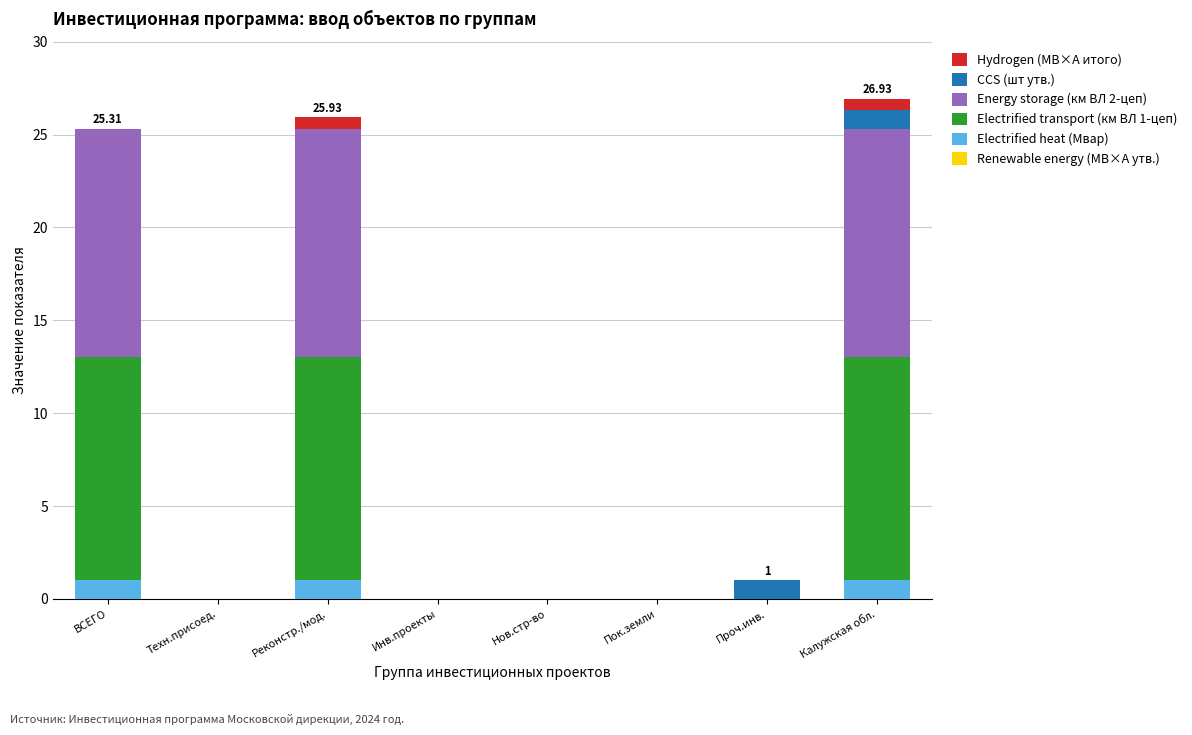

What is the sum of all Electrified heat (Мвар) values?

3.1